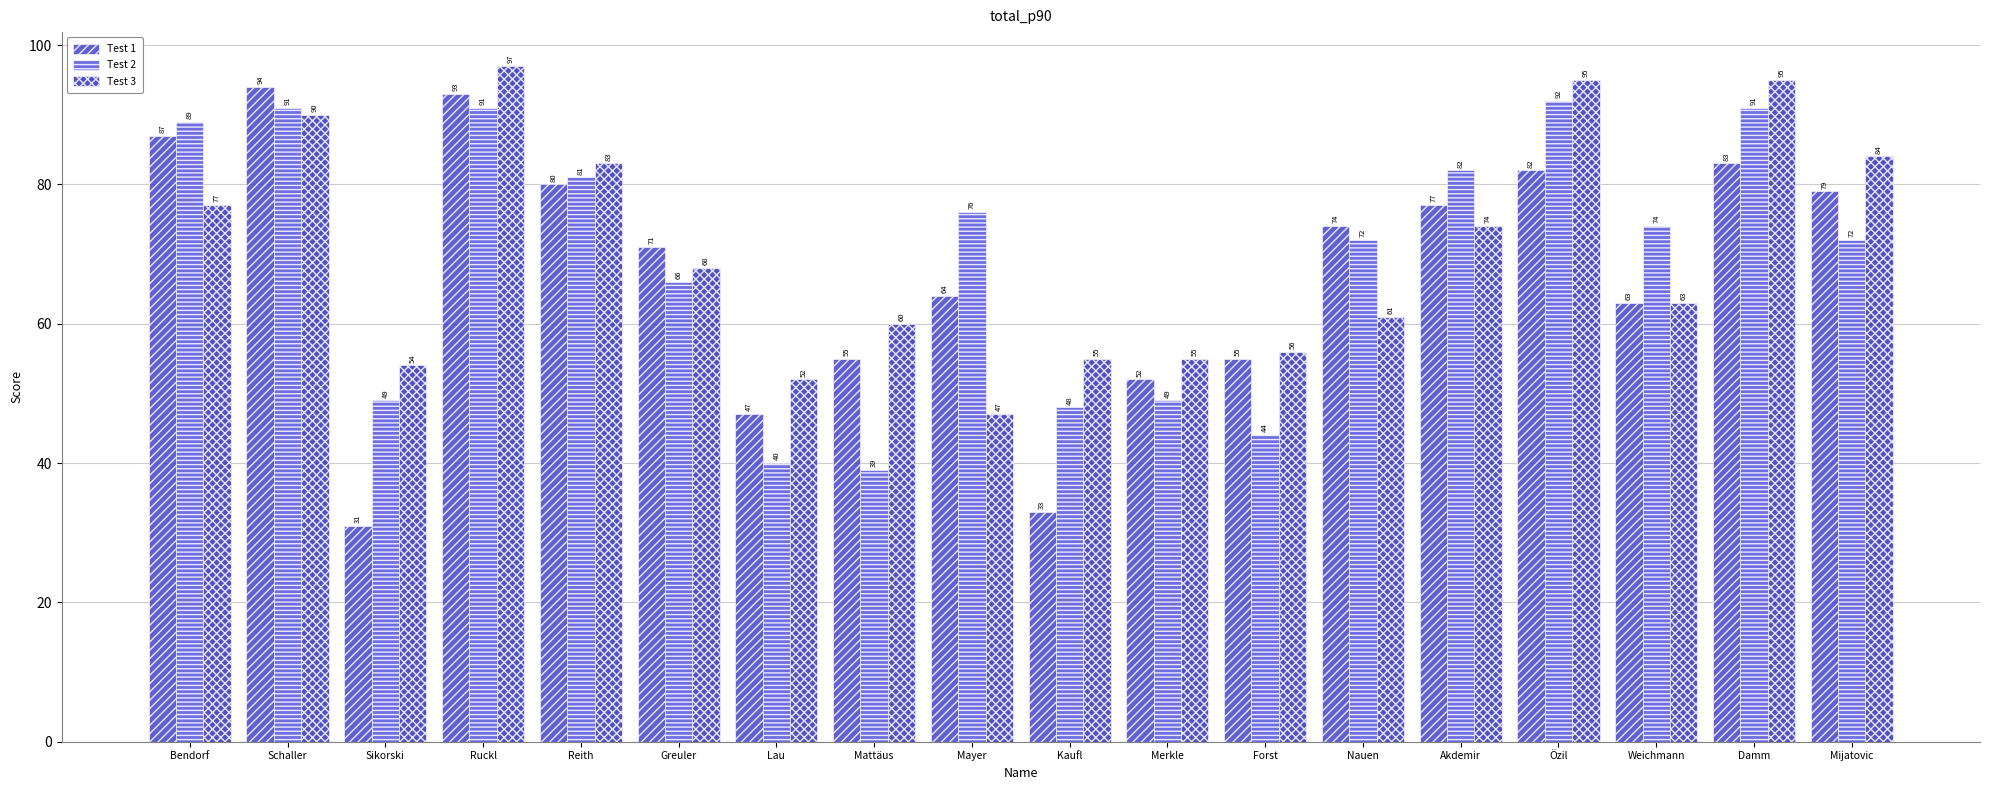

What is the difference between the Test 2 values at Nauen and Greuler?

6